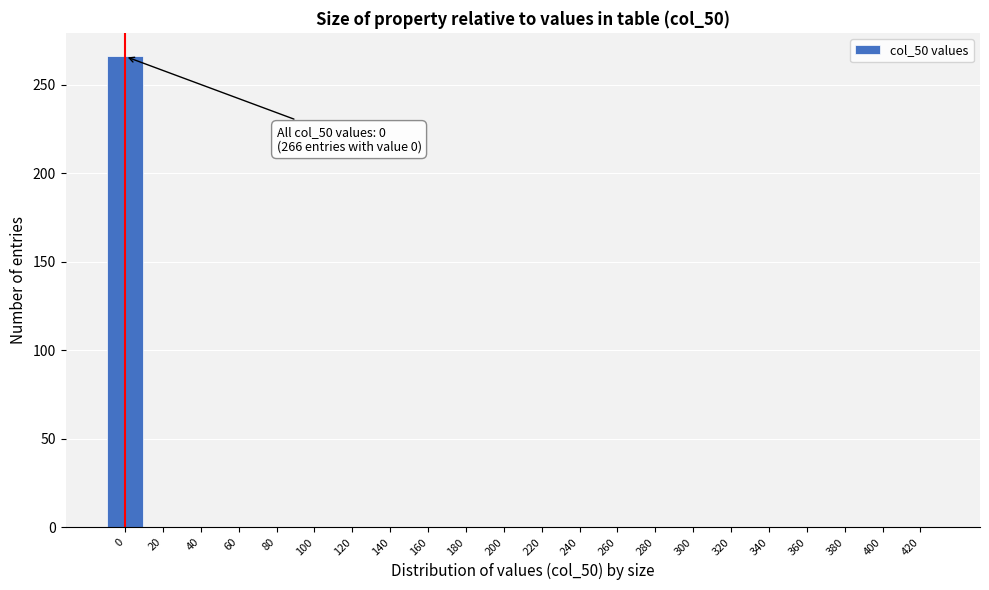

Which range on the x-axis has the tallest bar?

-10 to 10